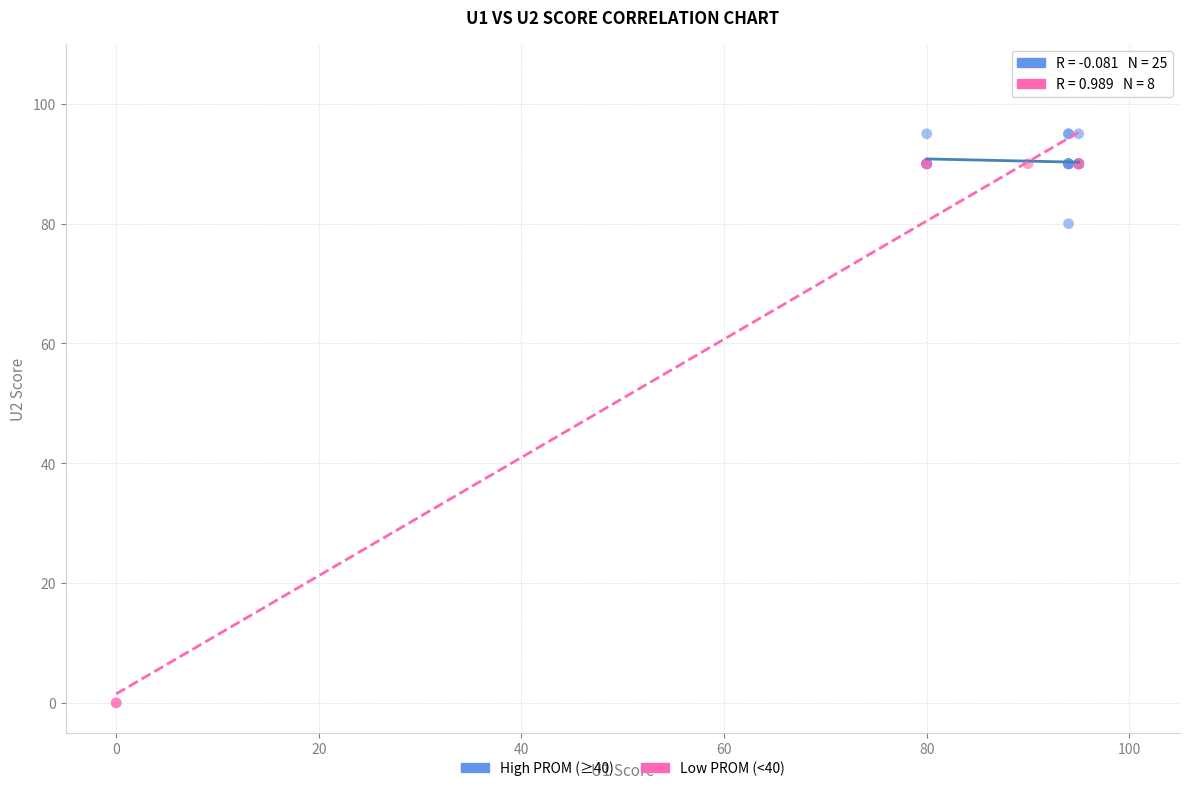

Which series has the widest spread of Y values?

Low PROM (<40)